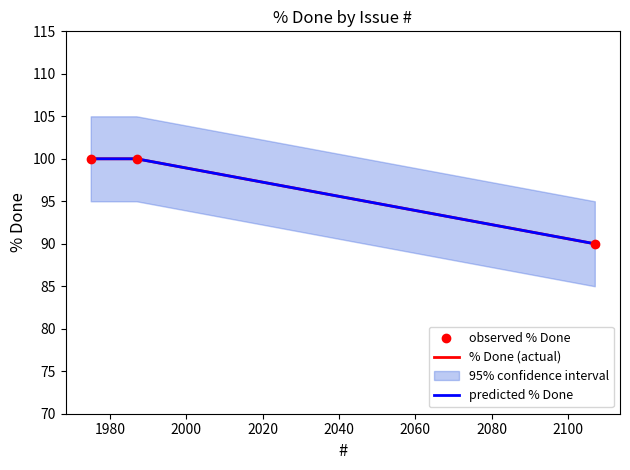

What is the change in value from 2107 to 1975?

+10